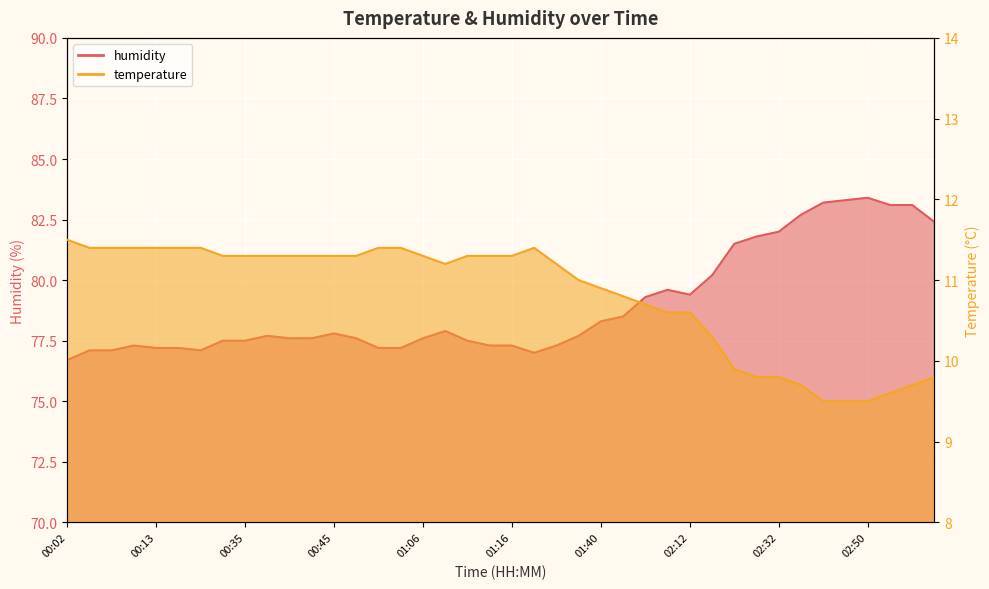

True or false: temperature has more than 1 interior local peaks.

False